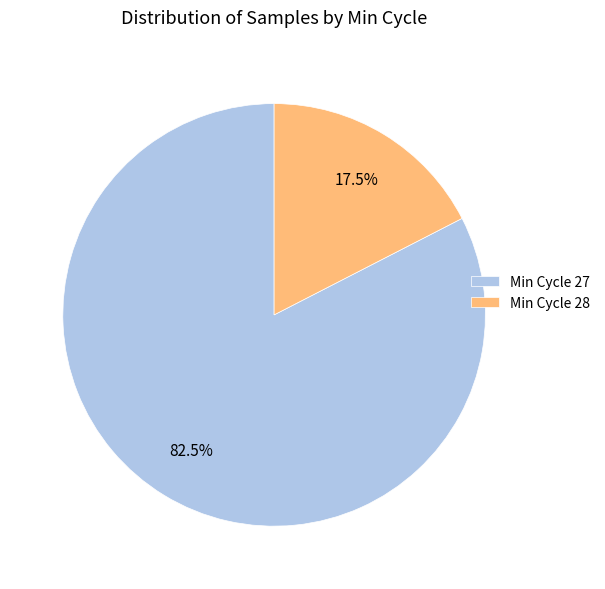

What portion of the pie excludes Min Cycle 28?

82.5%